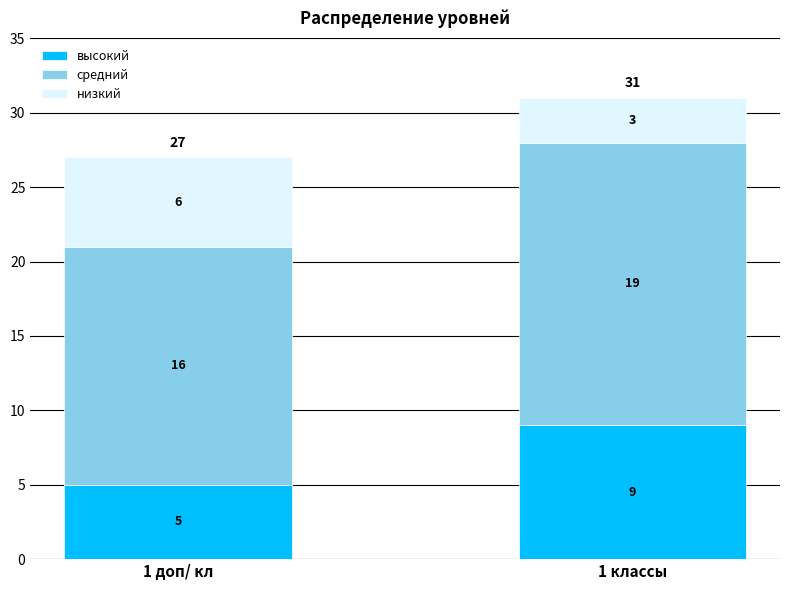

How many series are shown in this chart?

3